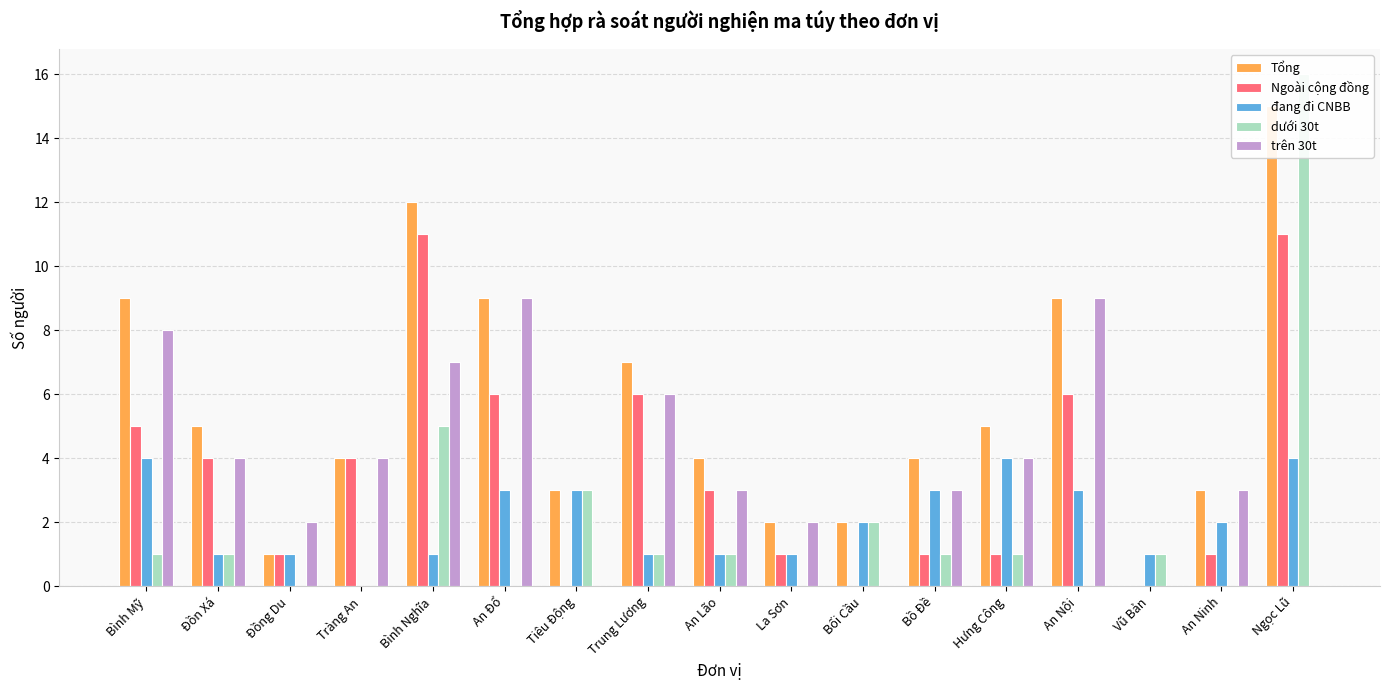

Does the chart contain any negative values?

No